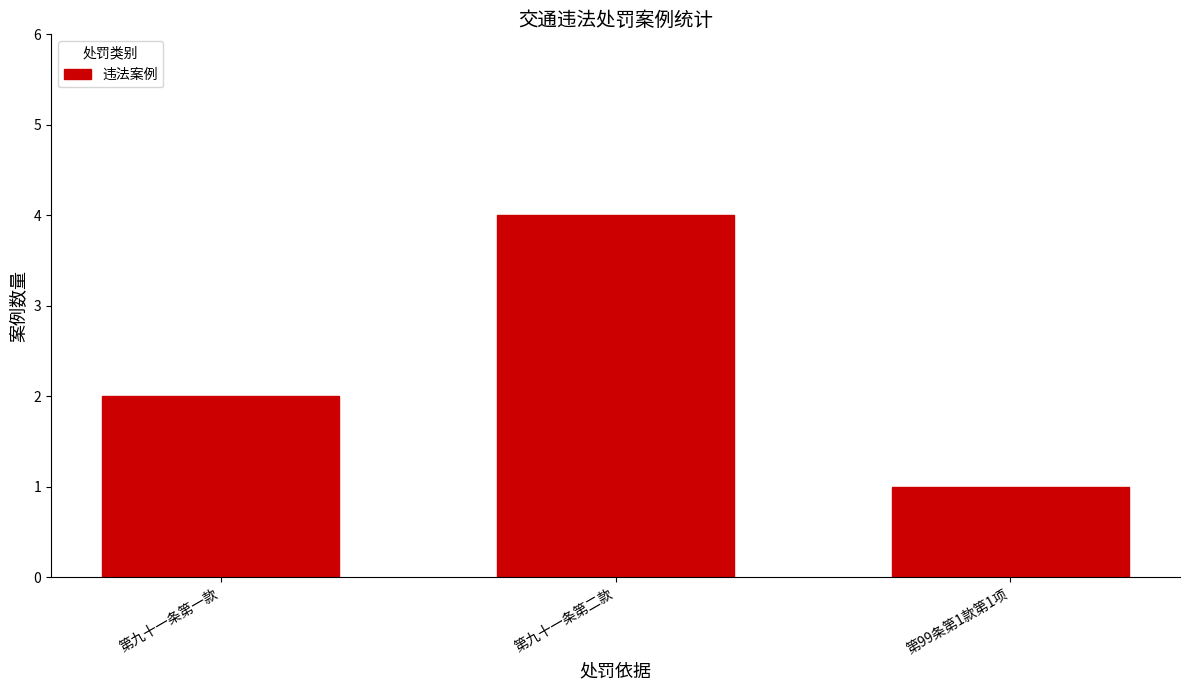

How many categories are shown in the chart?

3